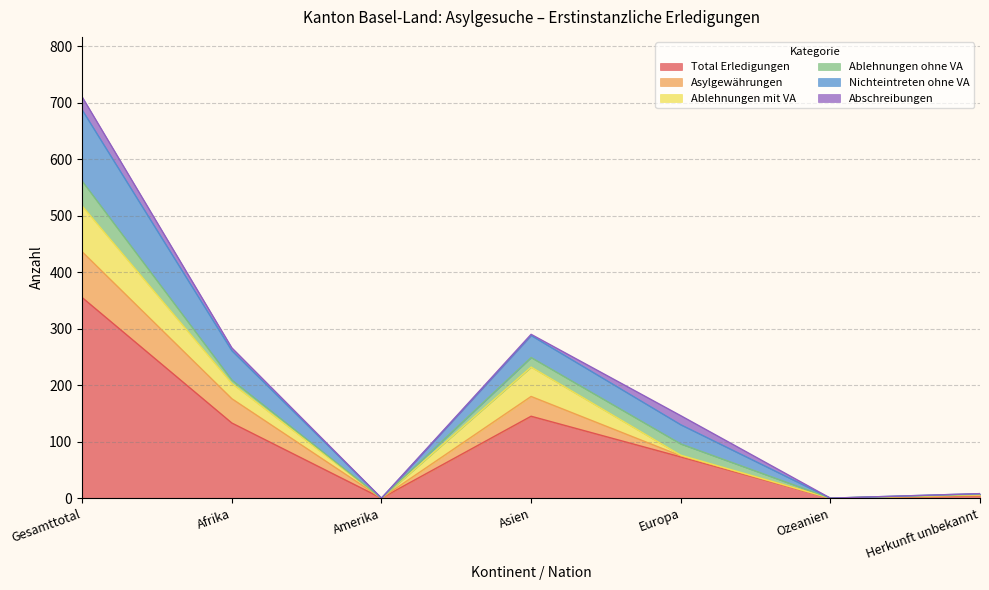

At which label does Total Erledigungen reach its peak?

Gesamttotal